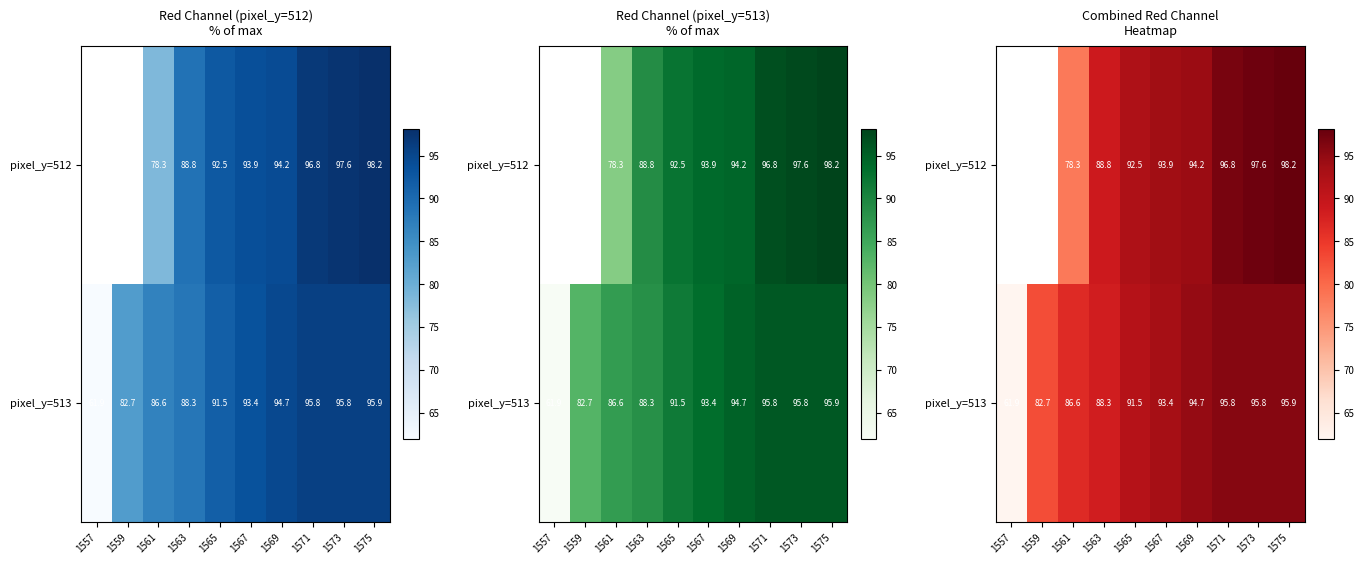

What is the maximum value shown in the chart?

98.2